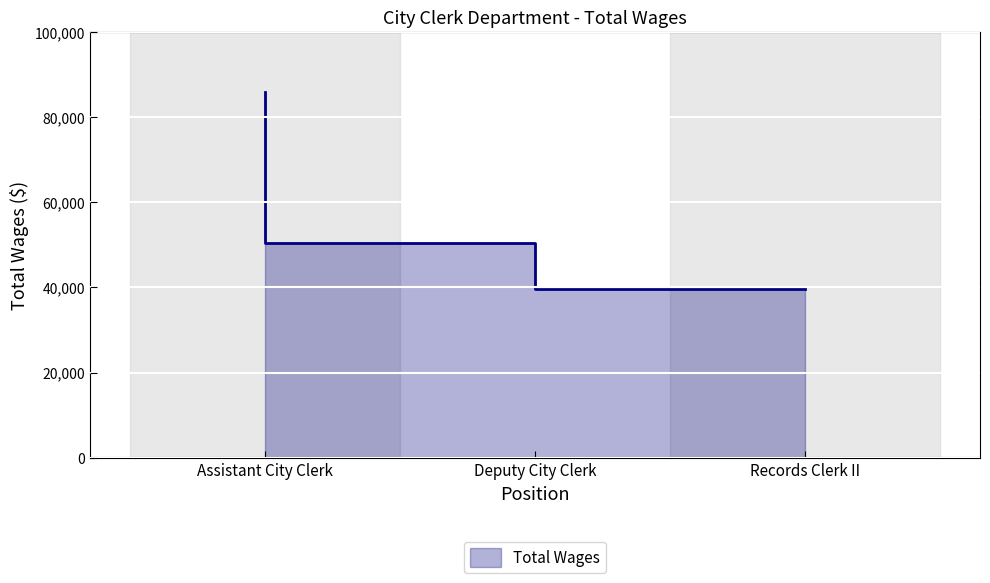

What is the label of the 2nd point from the left?

Deputy City Clerk